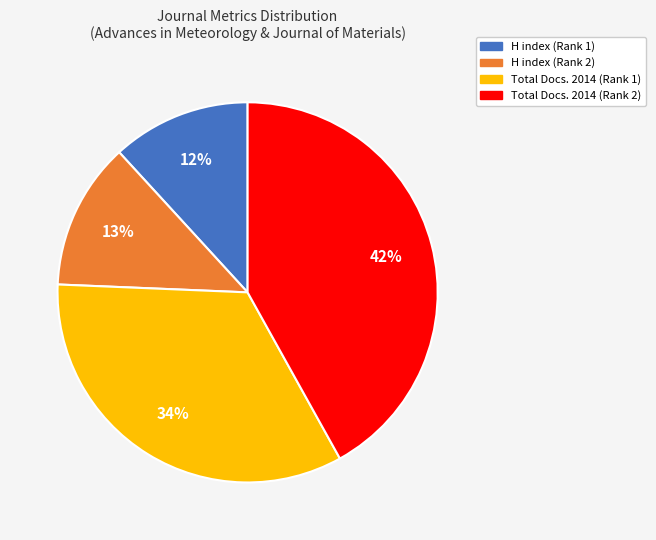

How many segments does this pie chart have?

4